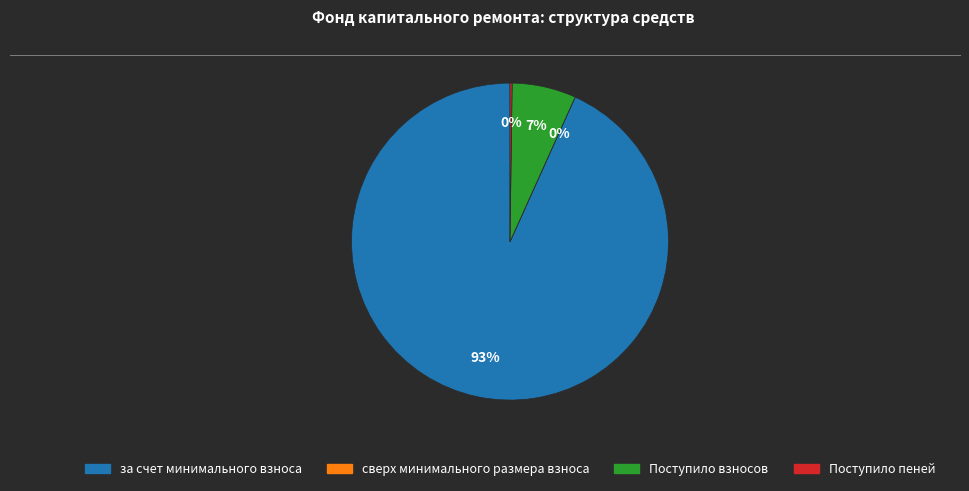

To the nearest percent, what portion does Поступило взносов represent?

7%